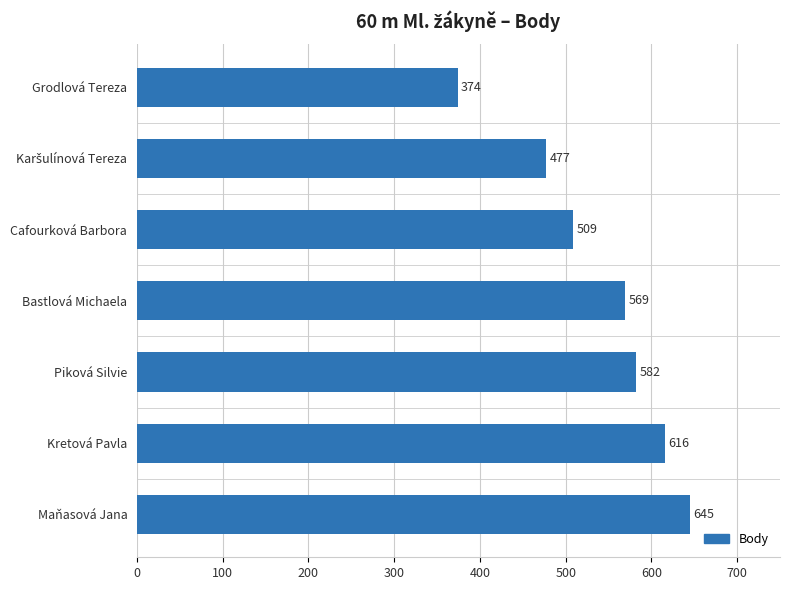

Does the chart contain any negative values?

No